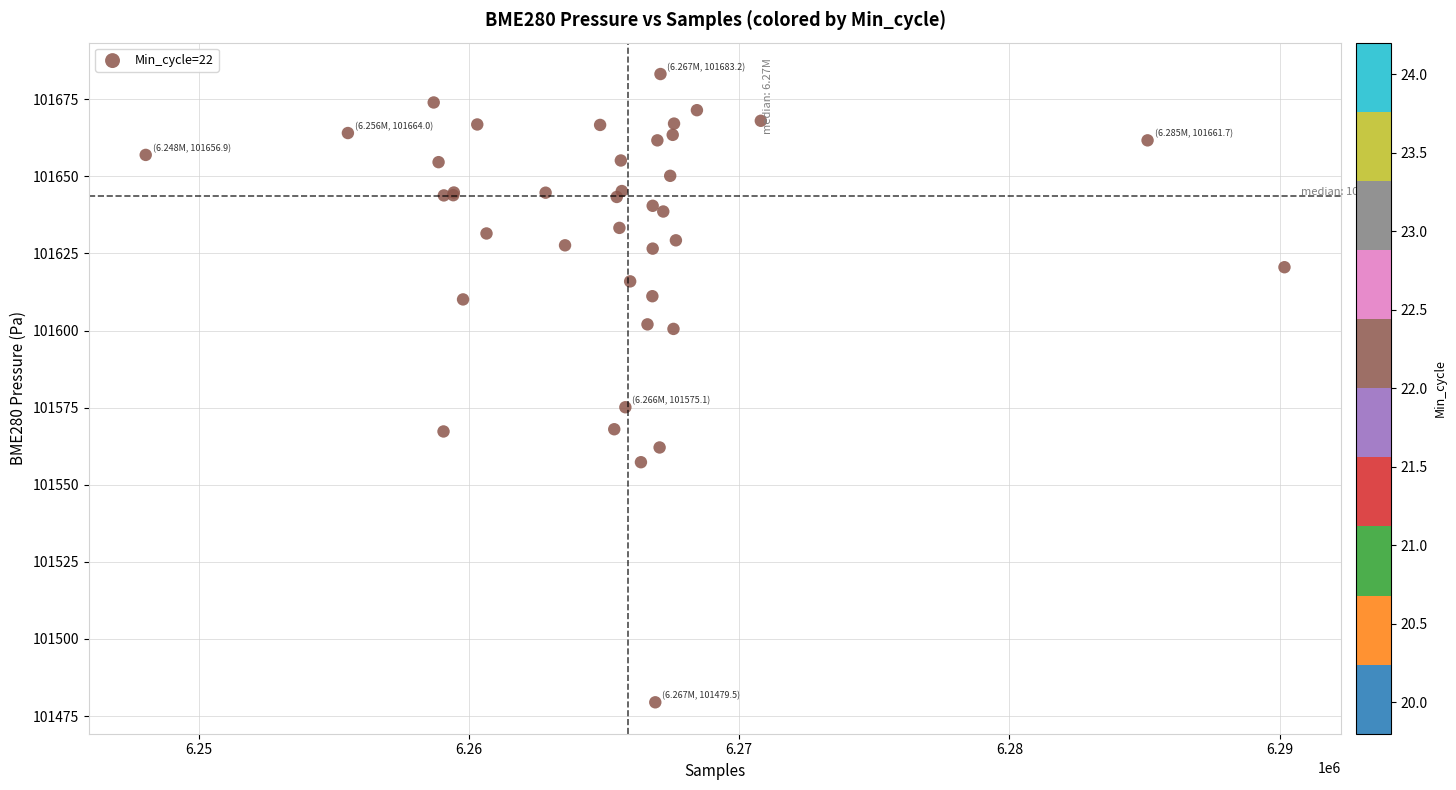

What Y value in the scatter plot is closest to 101581?

101575.1